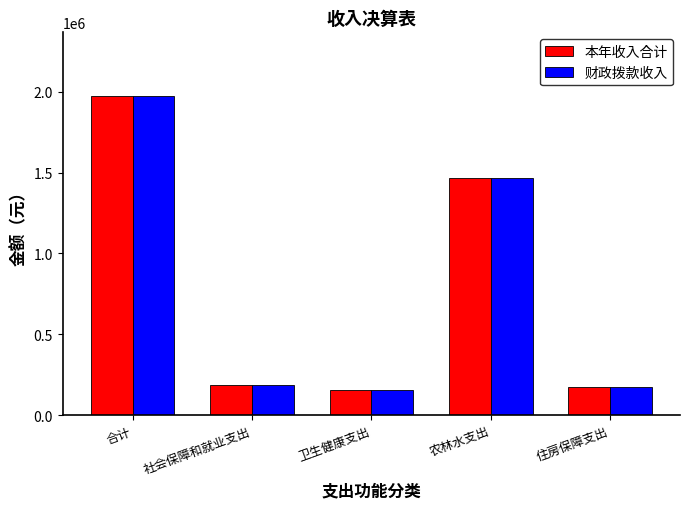

What is the difference between the second highest and second lowest values in the 财政拨款收入 series?

1293765.0